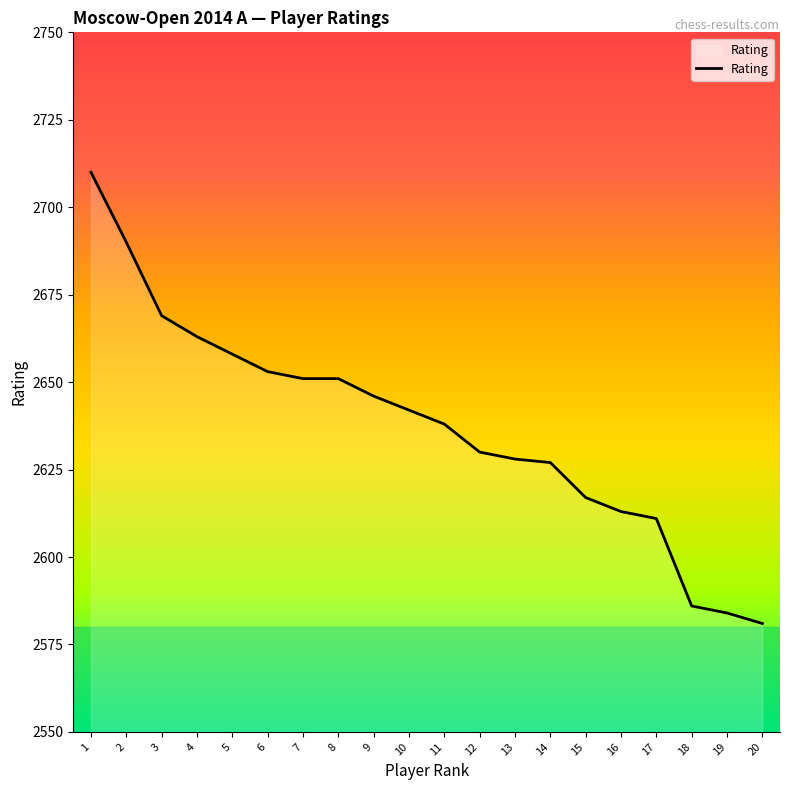

Reading left to right, what are all the values shown in this chart?

1=2710	2=2690	3=2669	4=2663	5=2658	6=2653	7=2651	8=2651	9=2646	10=2642	11=2638	12=2630	13=2628	14=2627	15=2617	16=2613	17=2611	18=2586	19=2584	20=2581